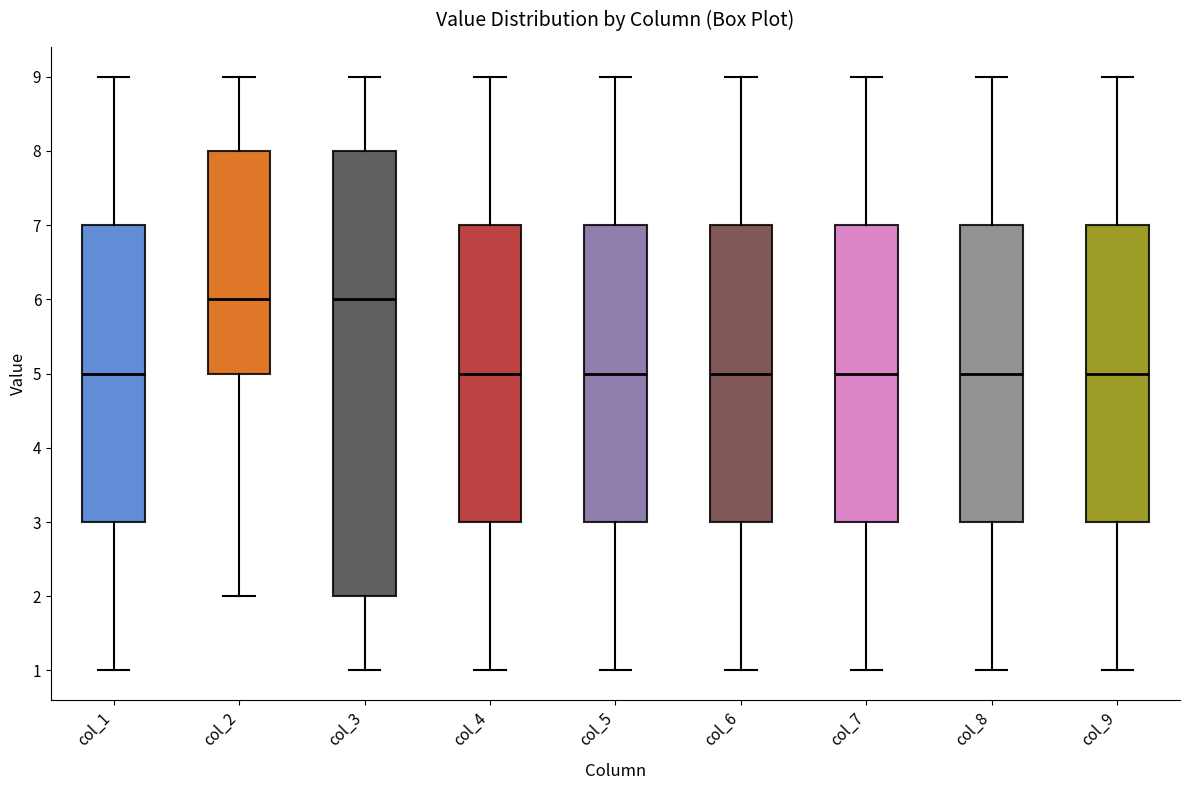

Which box is the tallest, from its lower edge to its upper edge?

col_3